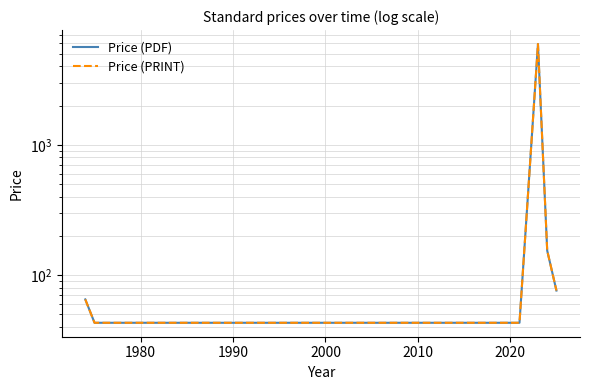

True or false: Price (PDF) and Price (PRINT) intersect in this chart.

False